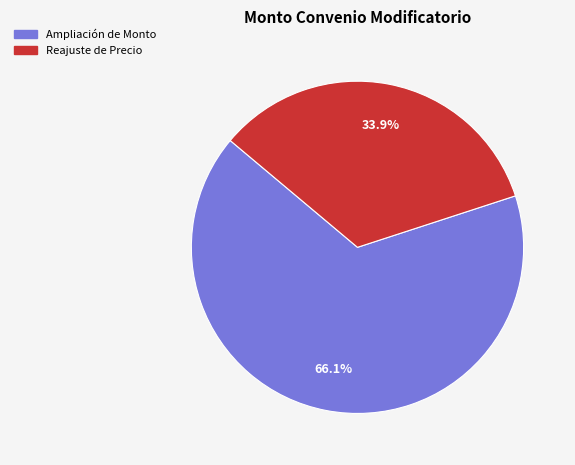

Between Ampliación de Monto and Reajuste de Precio, which is larger?

Ampliación de Monto